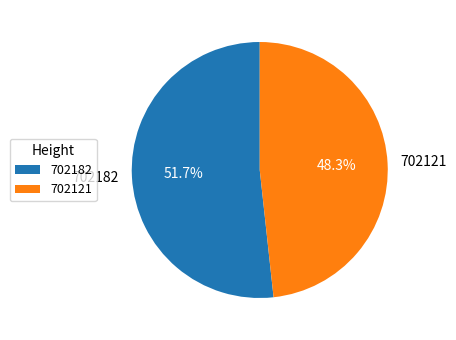

Which slice is the smallest?

702121